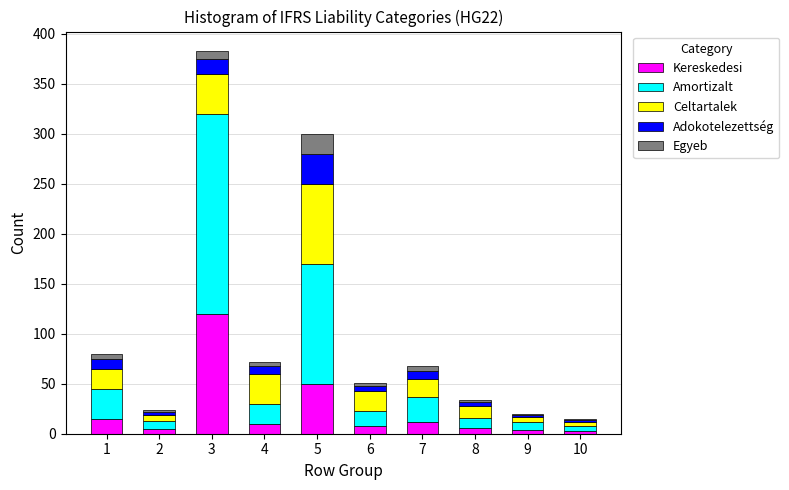

At which category is the sum across all series the highest?

3